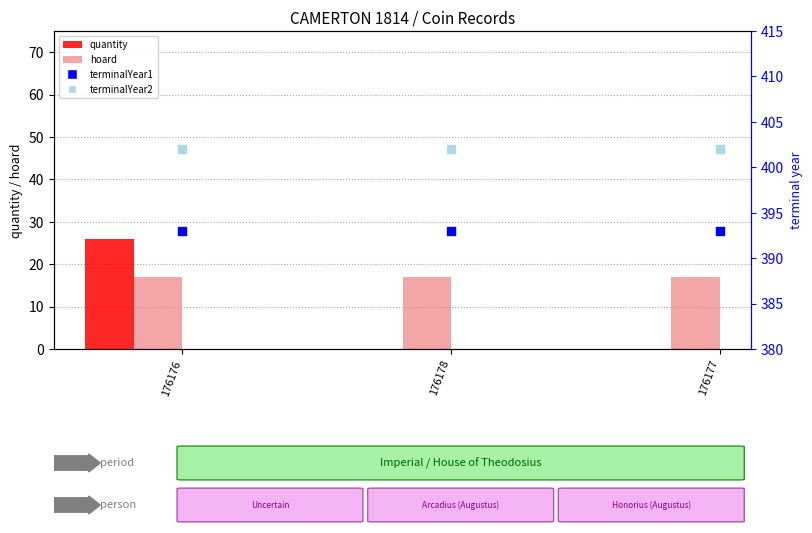

Which series contains the highest Y value?

terminalYear2